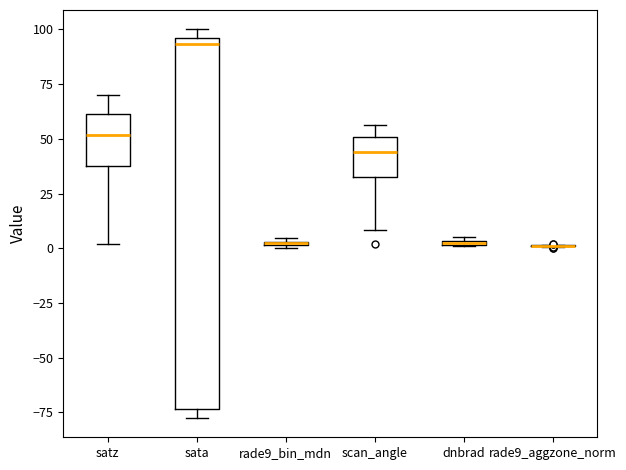

Comparing the boxes themselves (not the whiskers), which one is the tallest?

sata